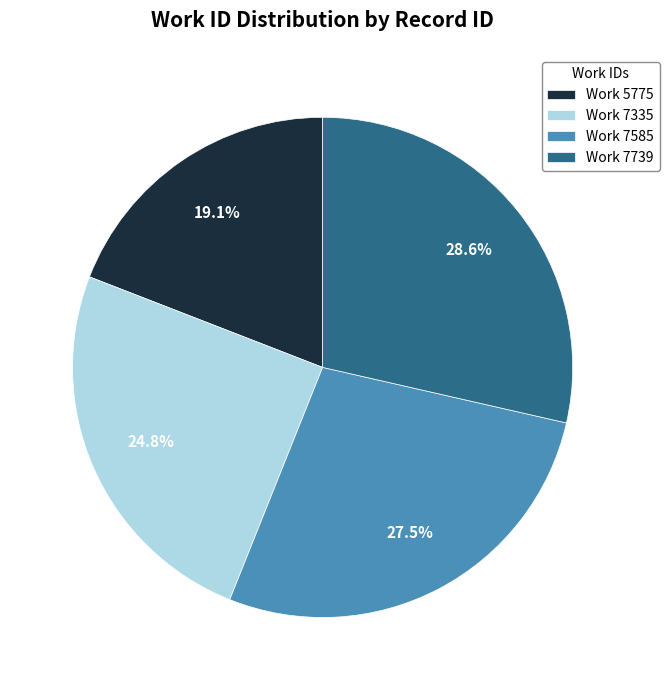

What percentage is NOT represented by Work 7335?

75.2%